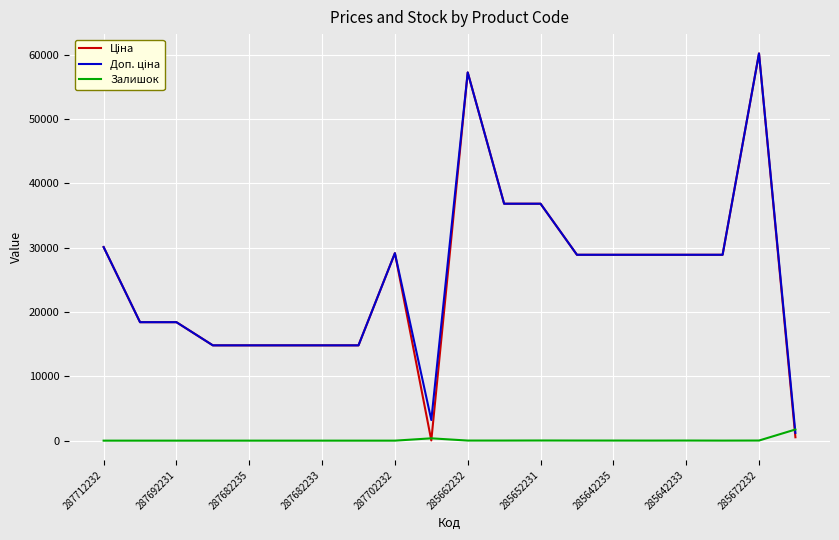

What is the highest value of the Залишок series?

1734.0